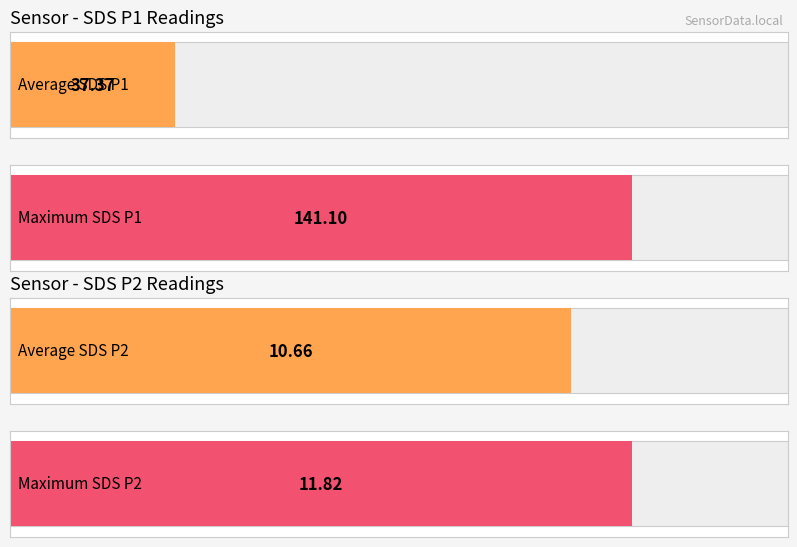

Which series has the largest total across all categories?

SDS_P1